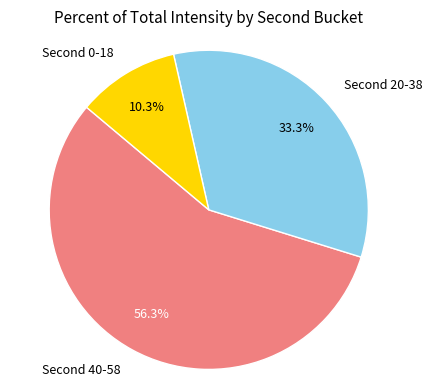

To the nearest percent, what is the difference between the largest and smallest slice percentages?

46%